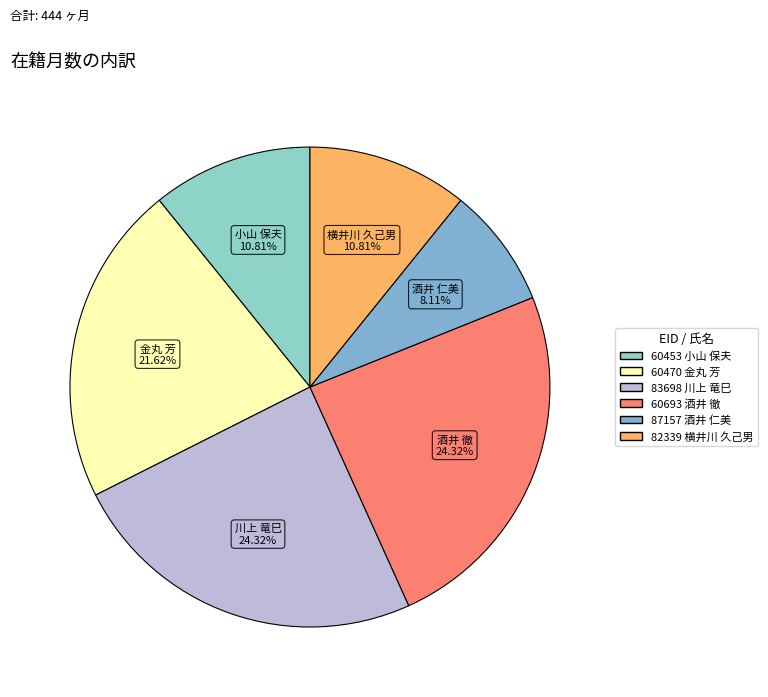

Count the number of slices in the pie.

6